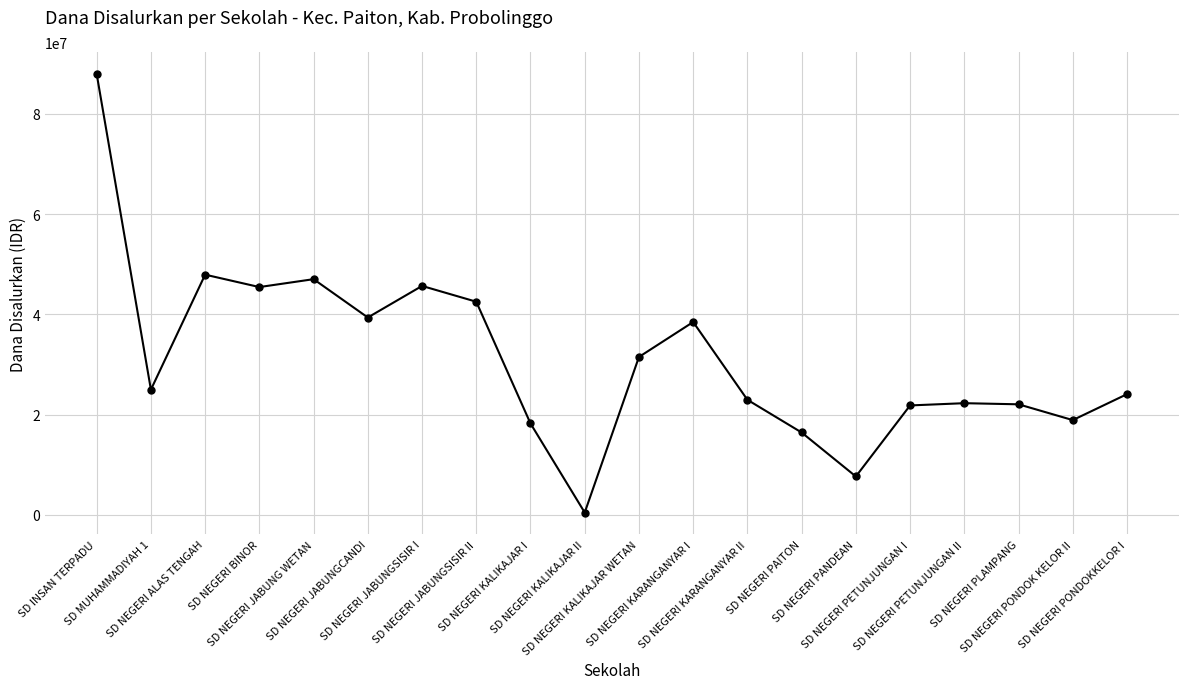

True or false: the data has more than 0 interior local peaks.

True